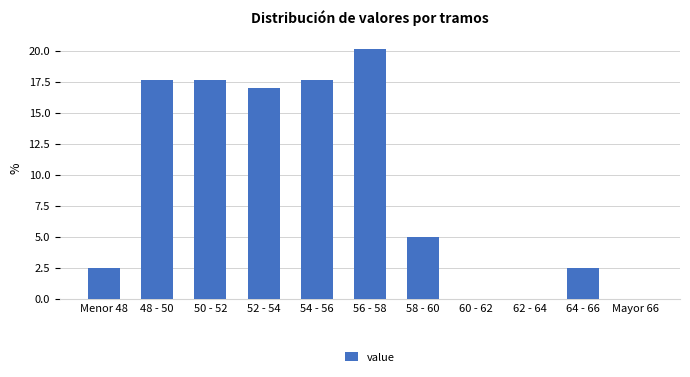

Reading right to left, extract all data points from this chart.

Mayor 66=0.0	64 - 66=2.5	62 - 64=0.0	60 - 62=0.0	58 - 60=5.0	56 - 58=20.1	54 - 56=17.6	52 - 54=17.0	50 - 52=17.6	48 - 50=17.6	Menor 48=2.5